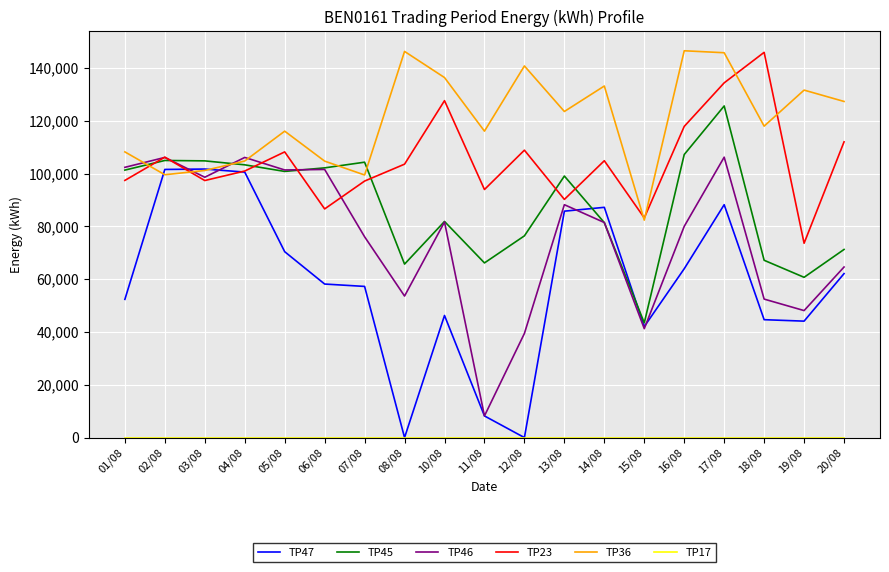

What position from the left is 19/08?

18